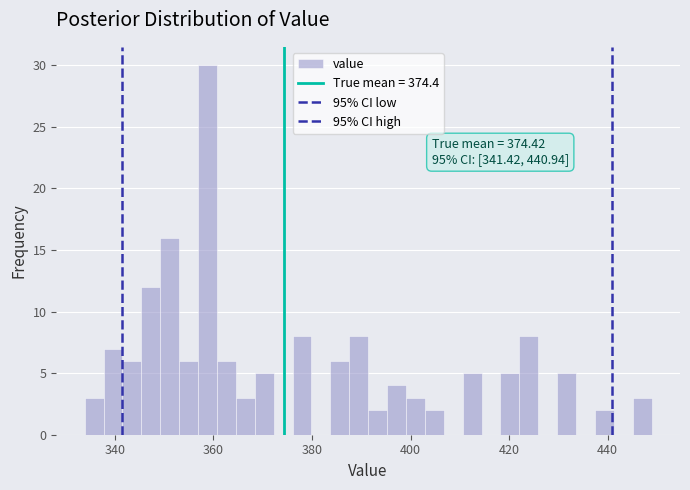

Around what value on the x-axis is the tallest bar? Give the approximate position of its centre, as read against the axis.

358